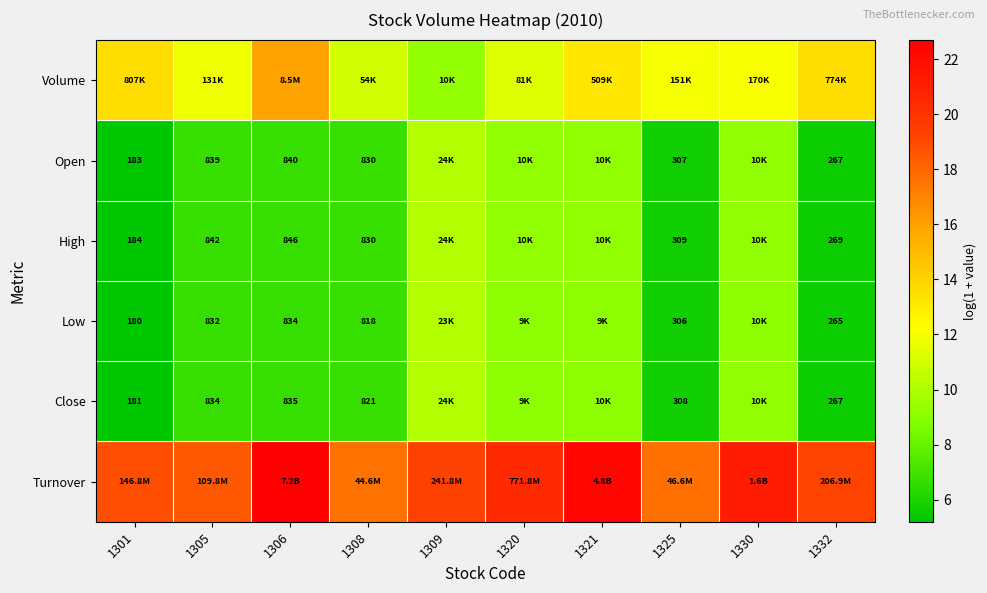

At which category does the chart reach its minimum across all series?

1301